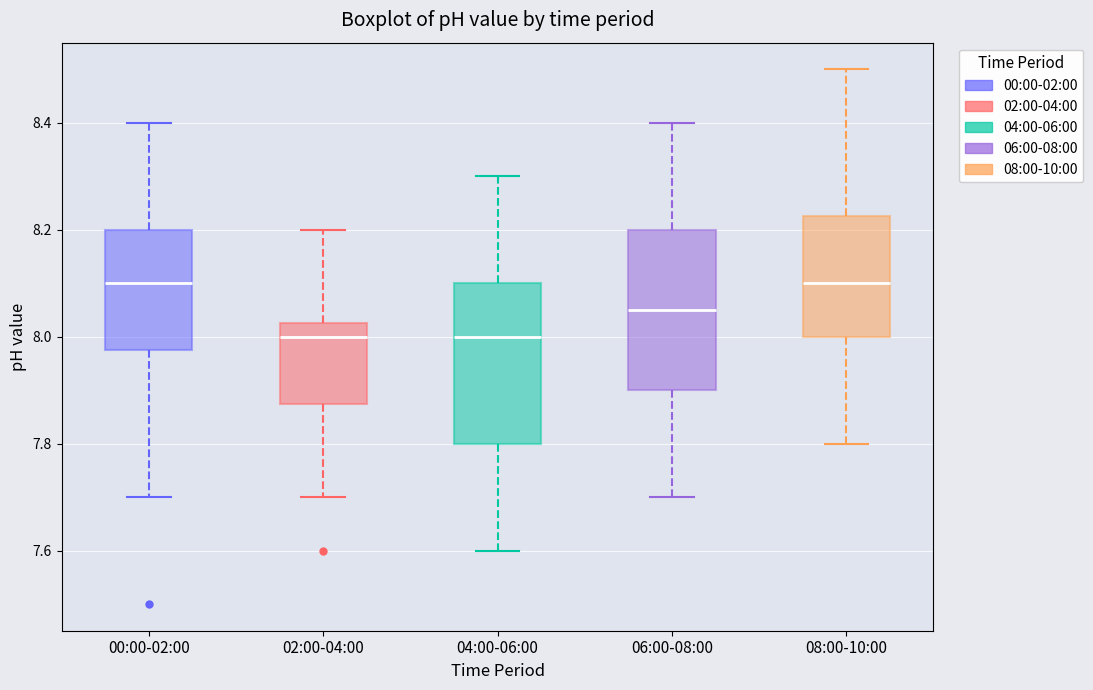

Reading left to right, read every box against the y-axis: the position of its median line, the range the box covers, and the ends of its whiskers. The values are not printed on the chart, so give them approximately, as read against the axis.

00:00-02:00: median 8.10, box 7.98 to 8.20, whiskers 7.70 to 8.40
02:00-04:00: median 8.00, box 7.88 to 8.02, whiskers 7.70 to 8.20
04:00-06:00: median 8.00, box 7.80 to 8.10, whiskers 7.60 to 8.30
06:00-08:00: median 8.06, box 7.90 to 8.20, whiskers 7.70 to 8.40
08:00-10:00: median 8.10, box 8.00 to 8.22, whiskers 7.80 to 8.50